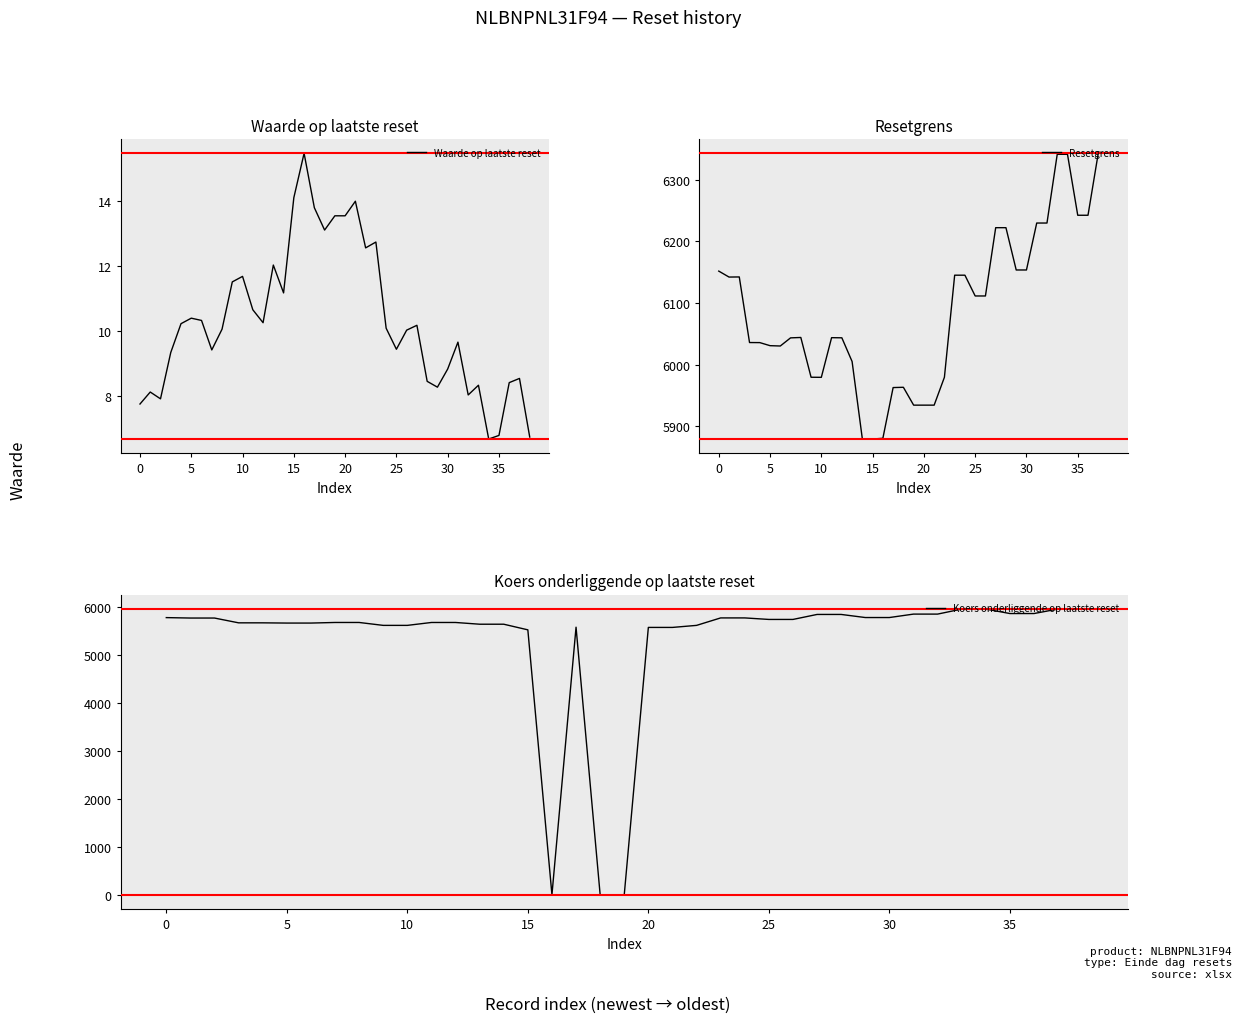

At which category does Koers onderliggende op laatste reset reach its first local peak?

17